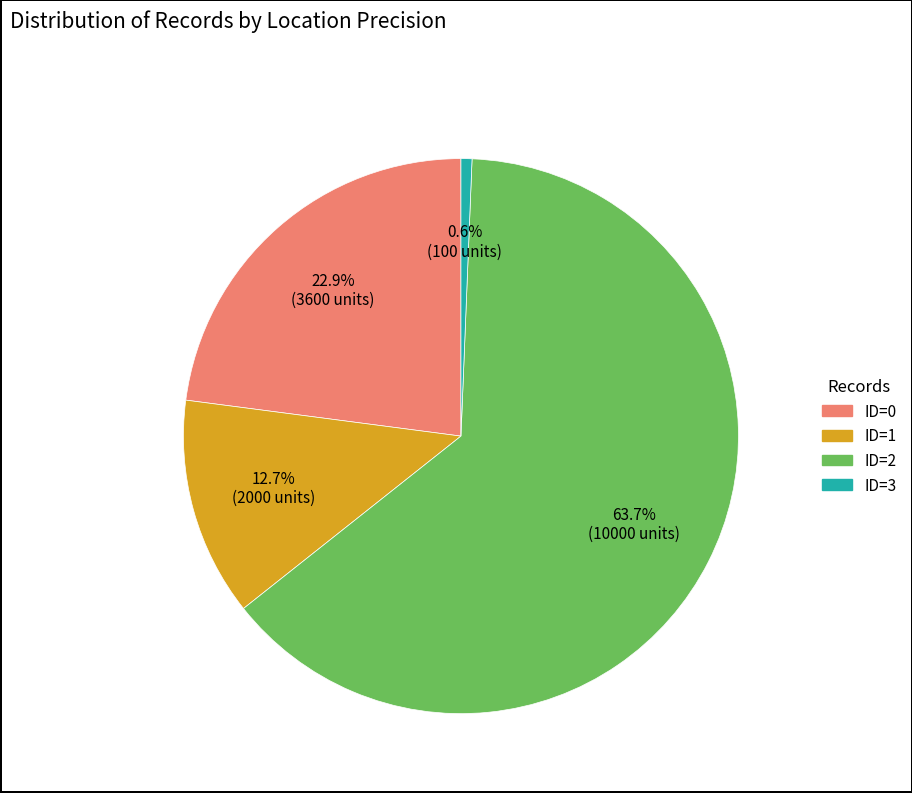

Which category accounts for the majority?

ID=2